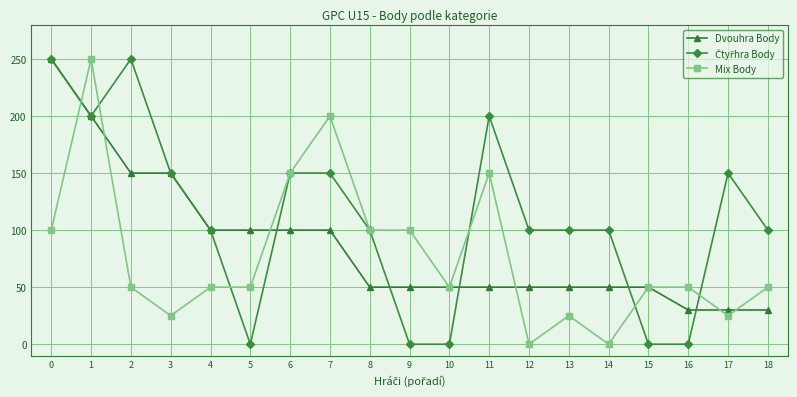

How many series are shown in this chart?

3